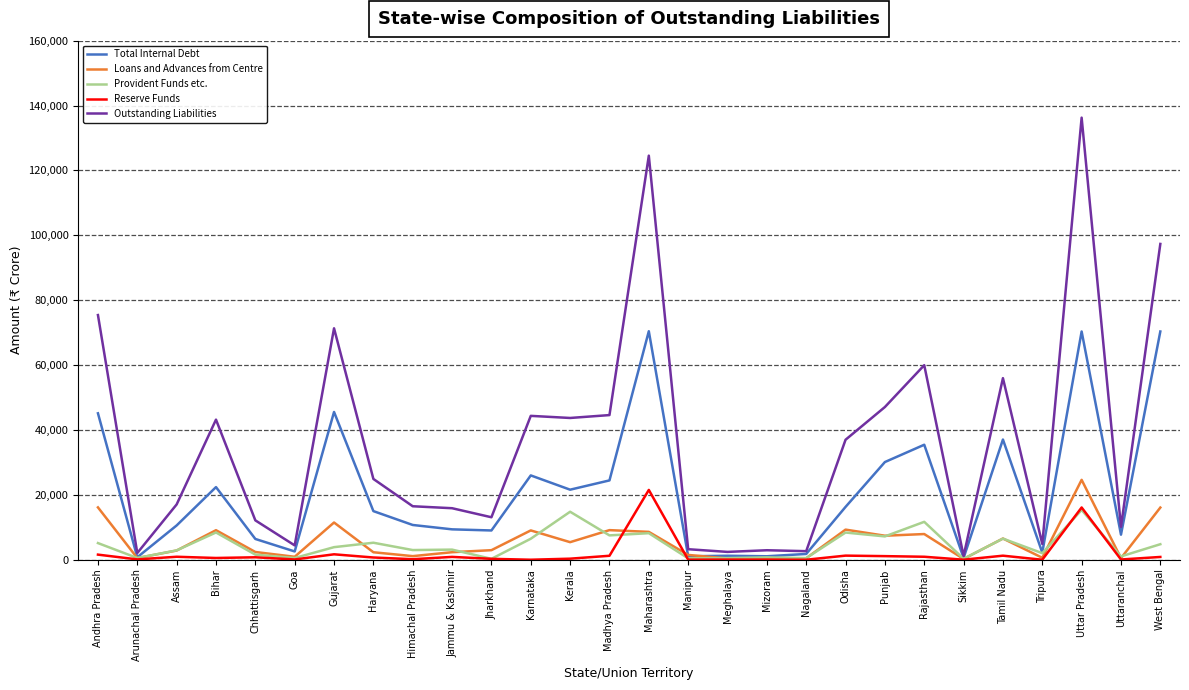

What is the smallest value displayed?

-4